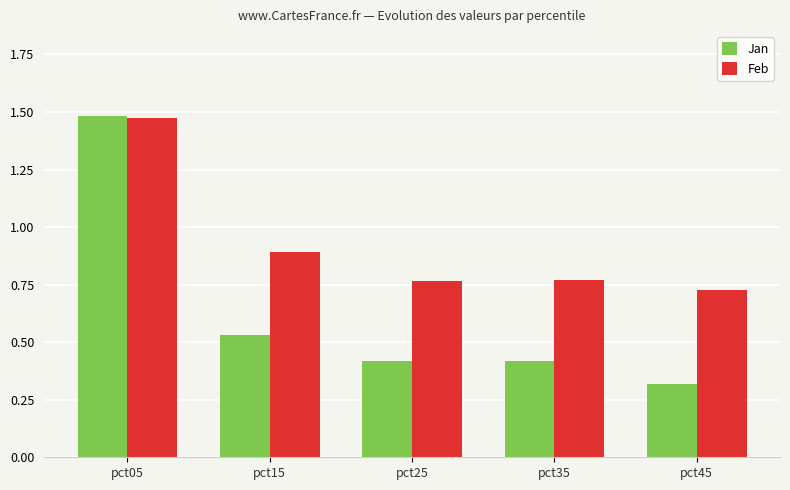

Rank the series at pct15 from lowest to highest value.

Jan, Feb